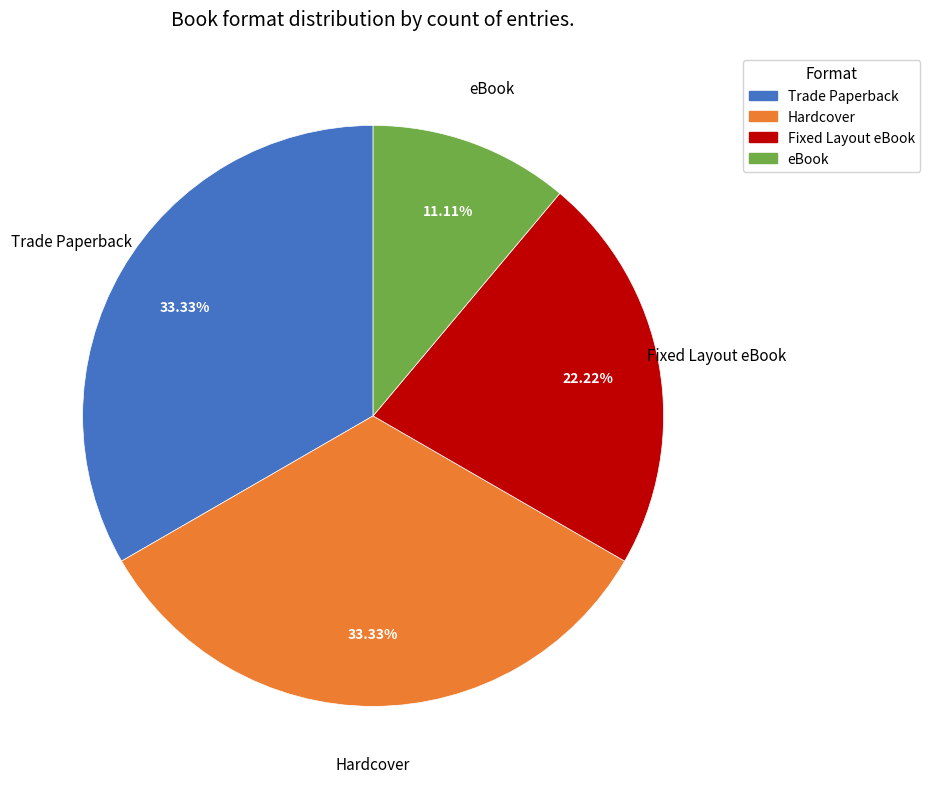

True or false: Trade Paperback accounts for 39% of the total.

False